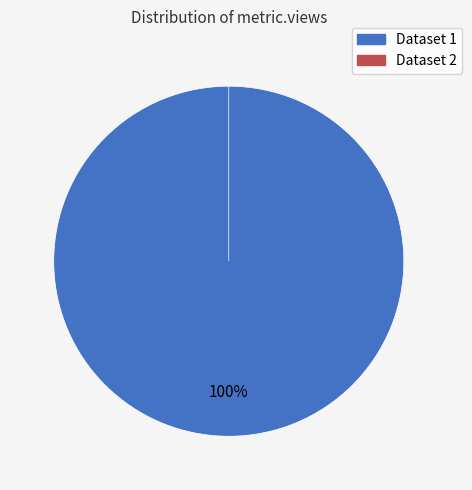

How many slices are in this pie chart?

2